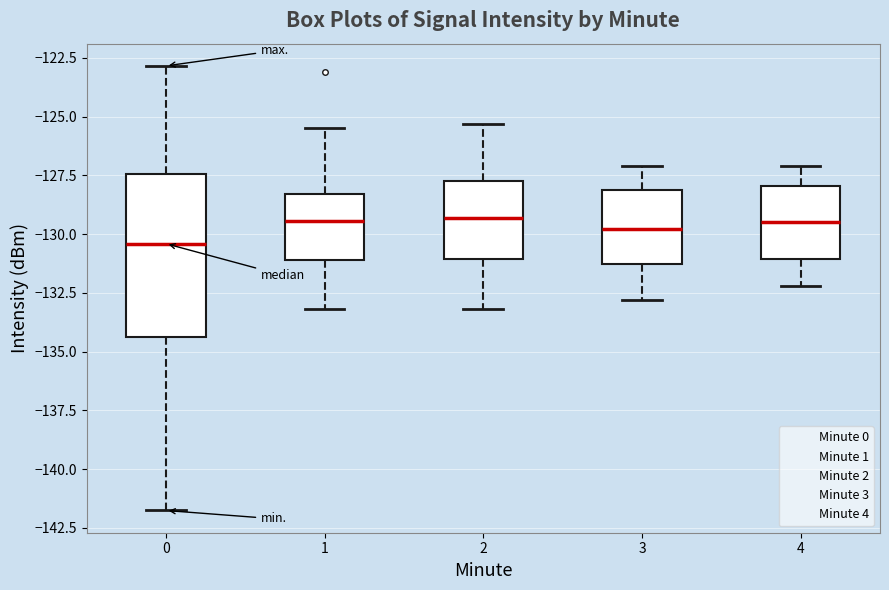

Where is the lower edge of the box at x = 2 on the y-axis? The values are not printed on the chart, so give them approximately, as read against the axis.

-131.0